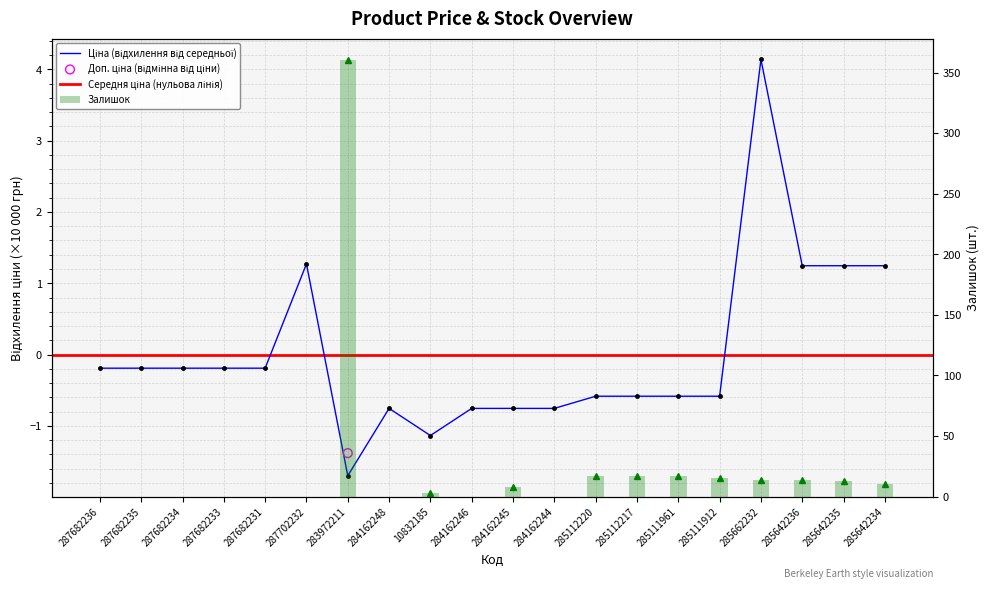

Which series has the largest Y range (max minus min)?

Залишок